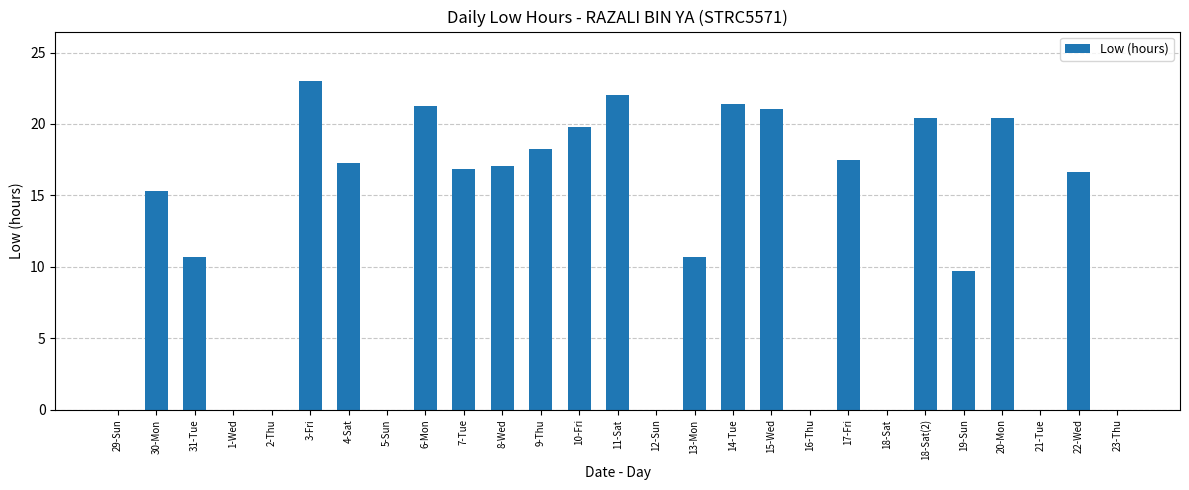

Reading left to right, transcribe all the data shown in this chart.

0.0	15.3	10.7	0.0	0.0	23.0	17.3	0.0	21.3	16.9	17.1	18.2	19.8	22.1	0.0	10.7	21.4	21.0	0.0	17.5	0.0	20.4	9.7	20.4	0.0	16.6	0.0